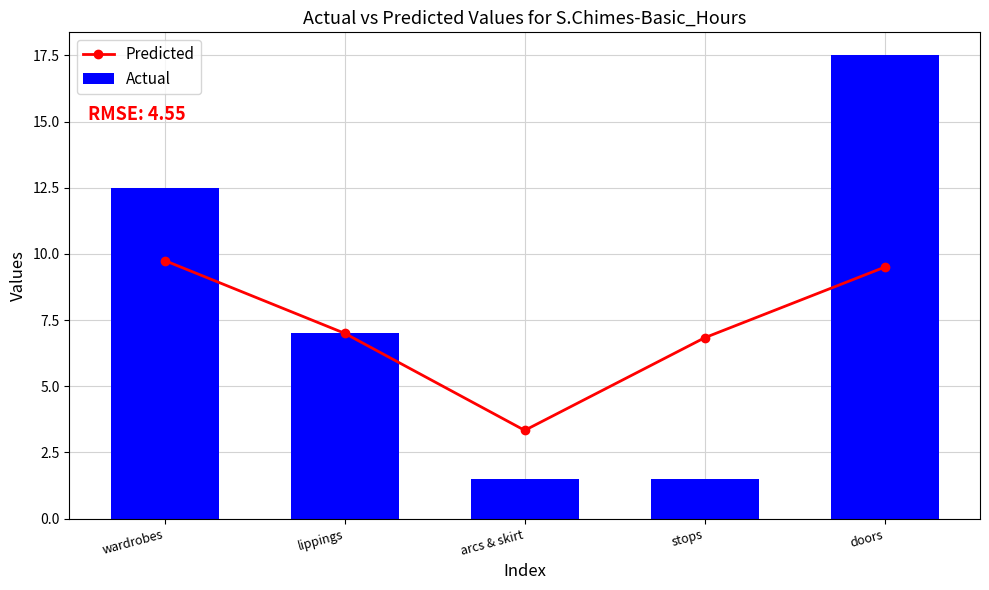

Between stops and doors, which series saw the biggest shift?

Actual